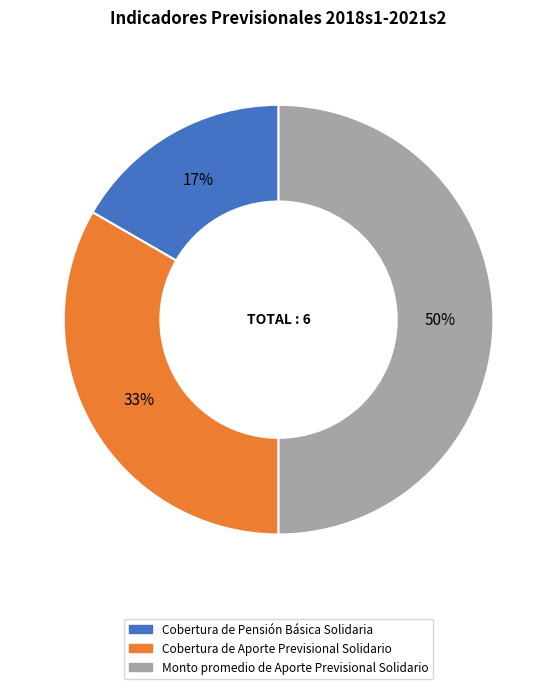

True or false: Cobertura de Pensión Básica Solidaria accounts for 30% of the total.

False